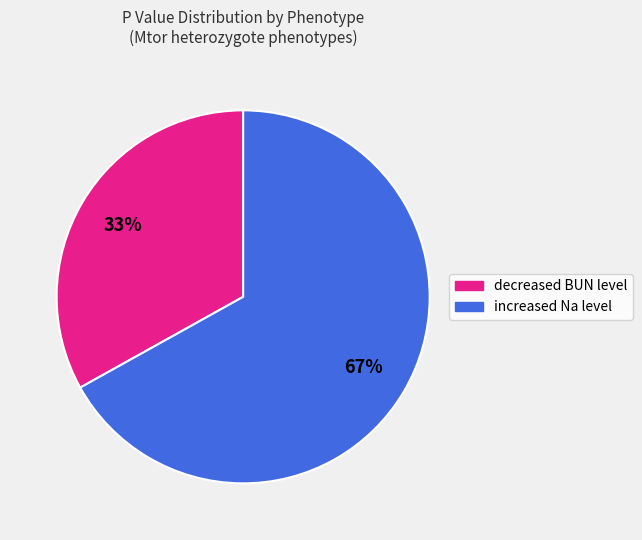

Which slice is the largest?

increased Na level